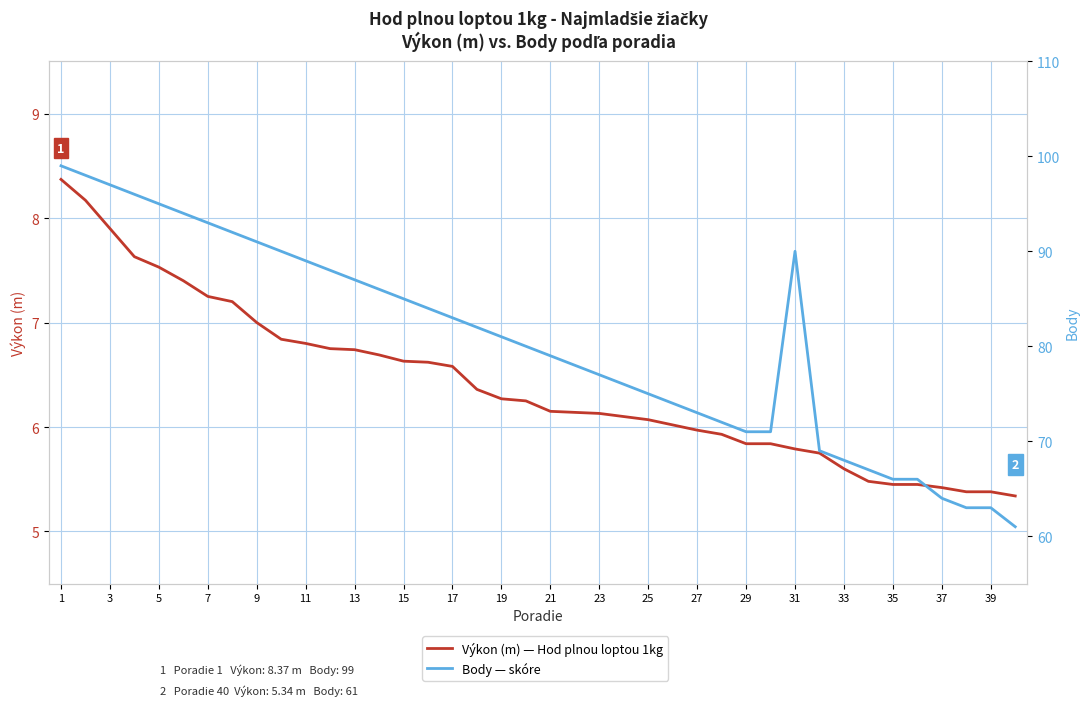

What is the lowest value of the Výkon (m) — Hod plnou loptou 1kg series?

5.3